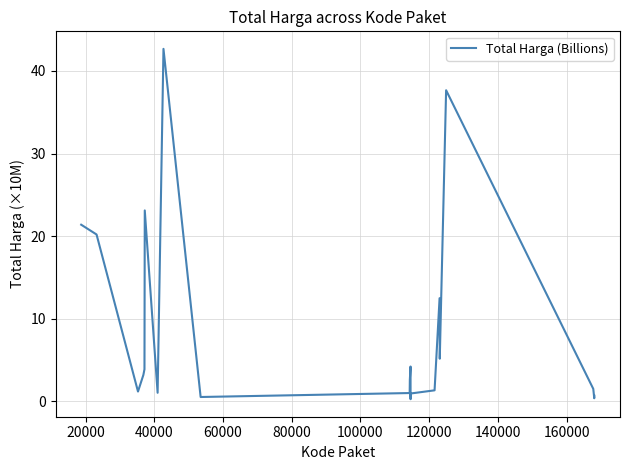

What is the difference between the maximum and minimum values?

42.4